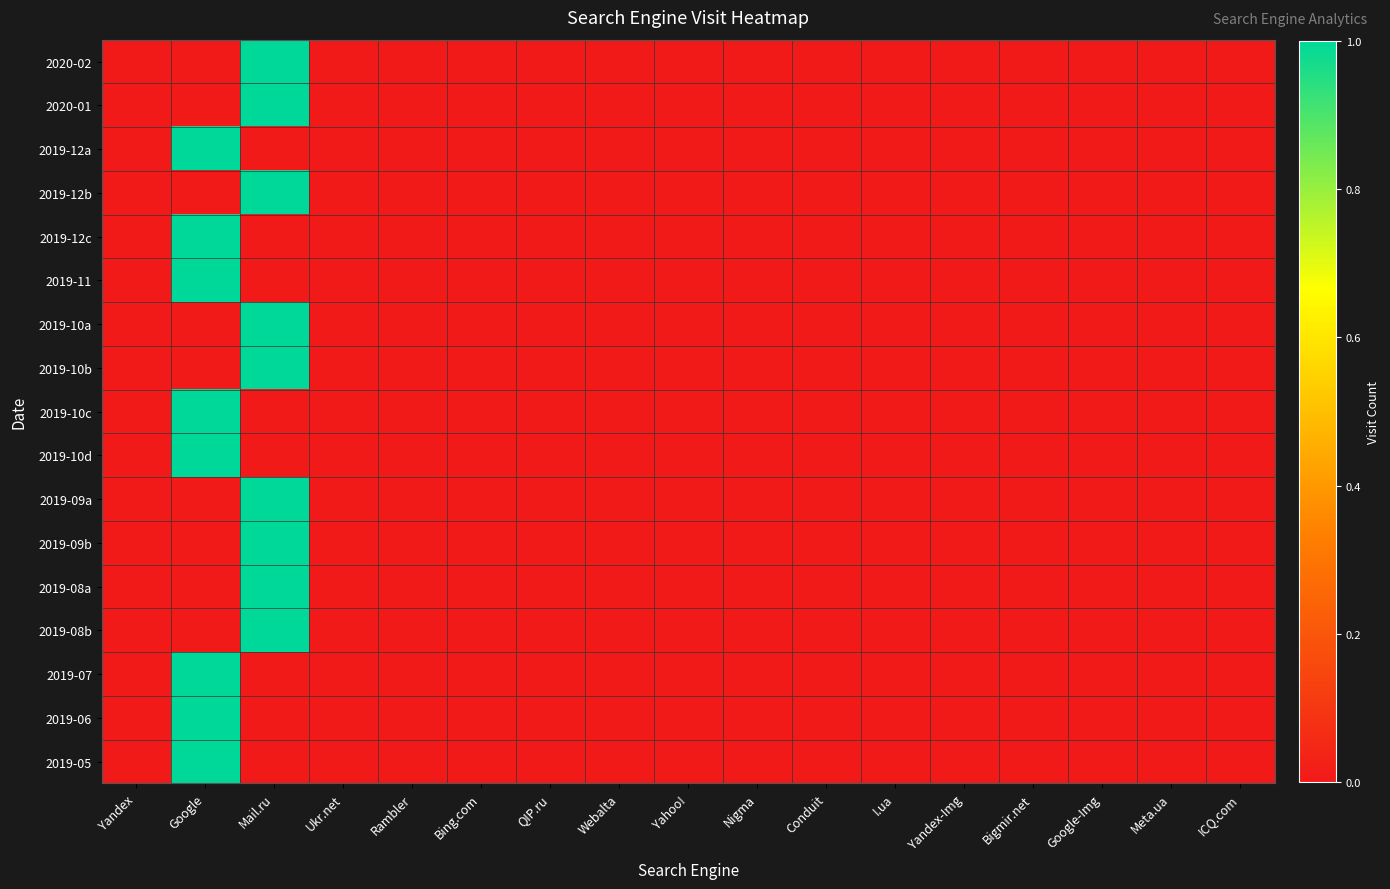

What is the difference between the highest and lowest values at Google?

1